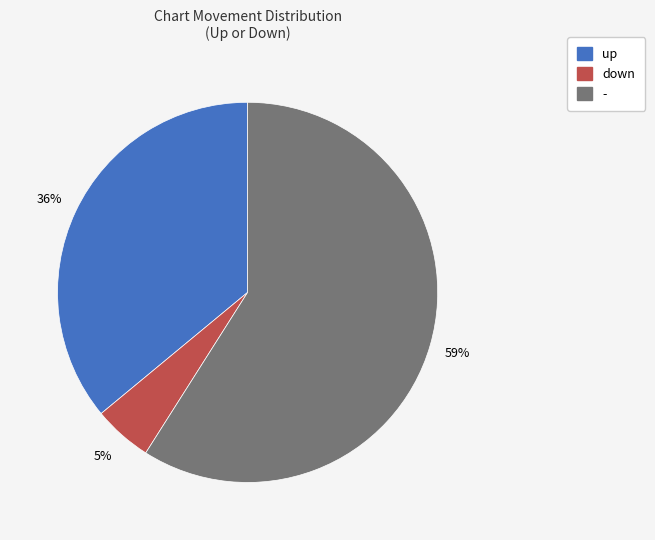

How many segments does this pie chart have?

3